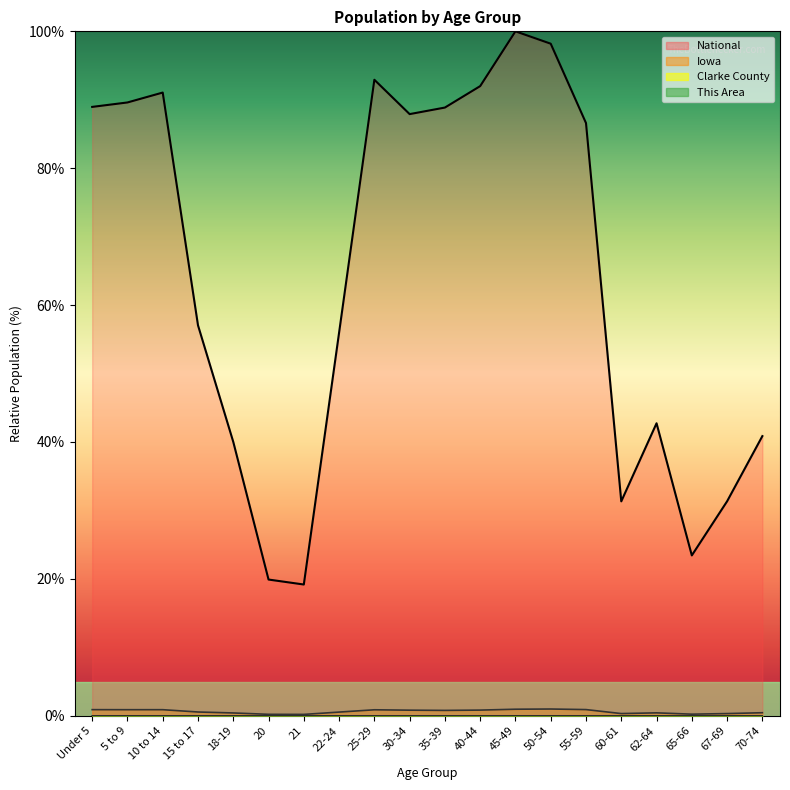

What is the total value across all series at 55-59?

87.5